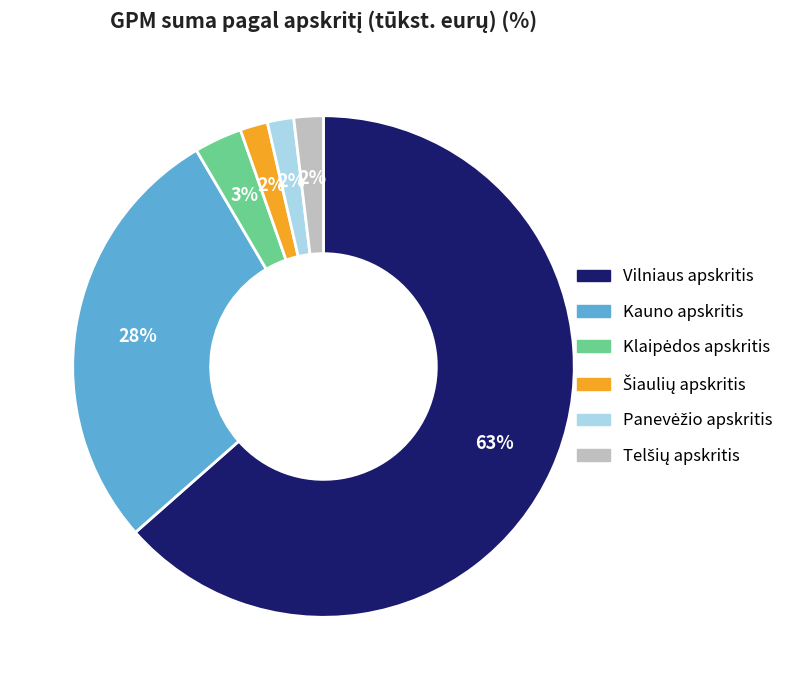

To the nearest percent, what portion does Kauno apskritis represent?

28%